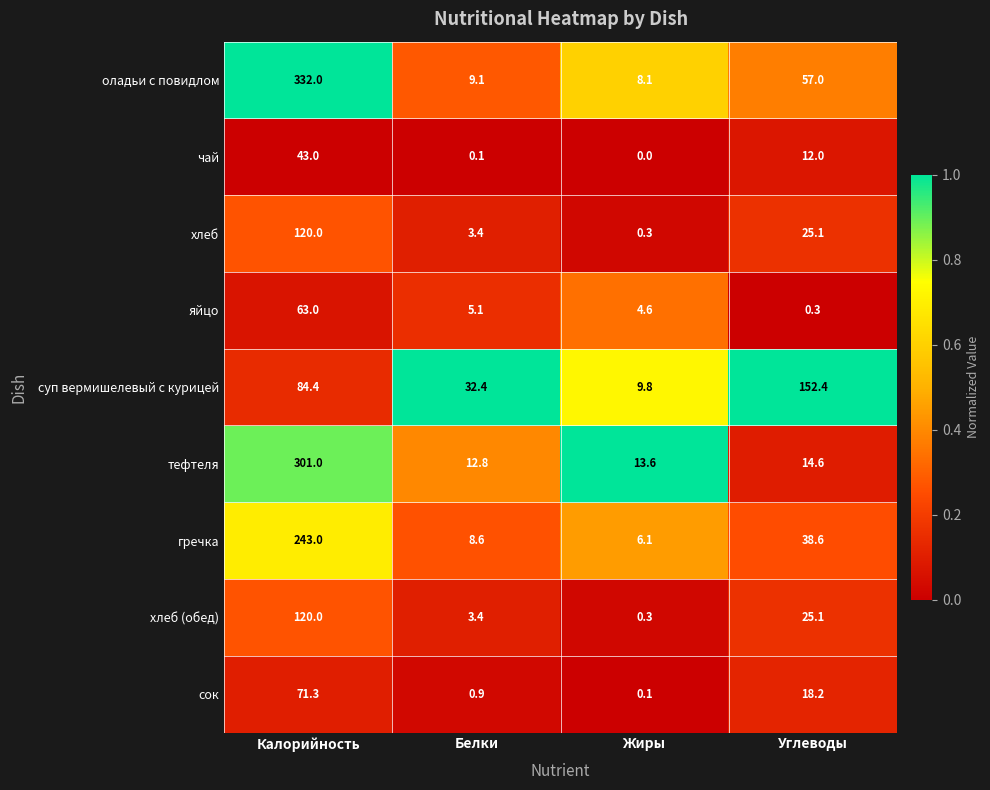

Which label corresponds to the largest value in the chart?

Калорийность